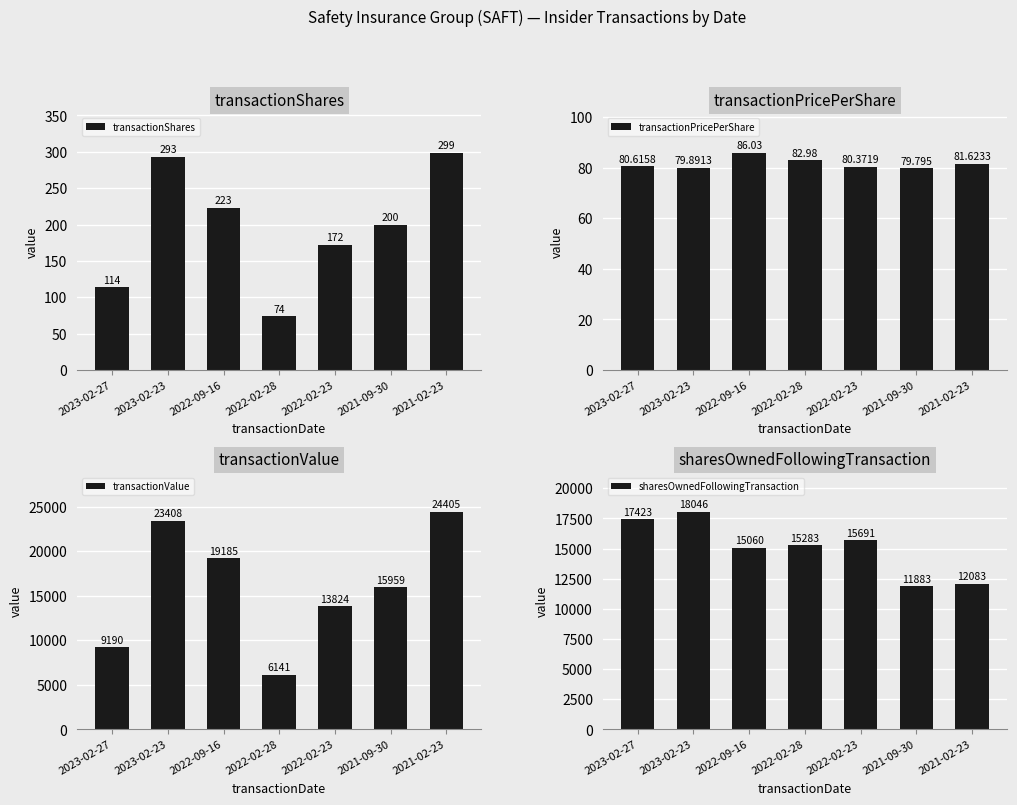

Which category has the lowest value in the transactionShares series?

2022-02-28